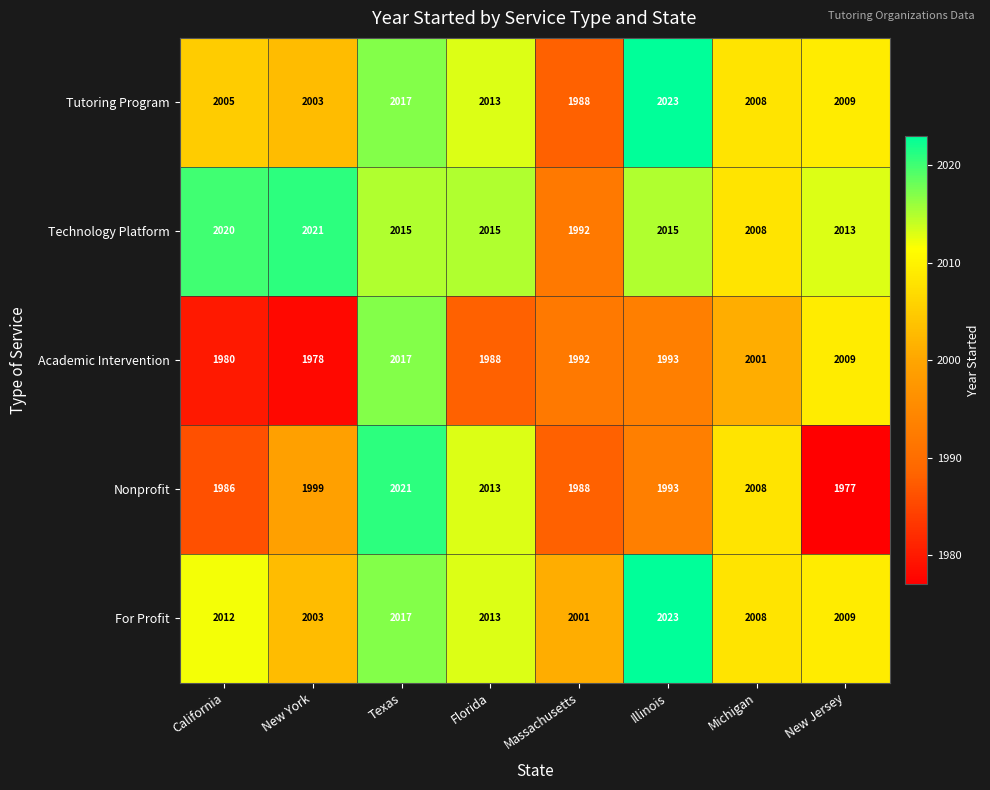

What is the difference between the highest and lowest values at Michigan?

7